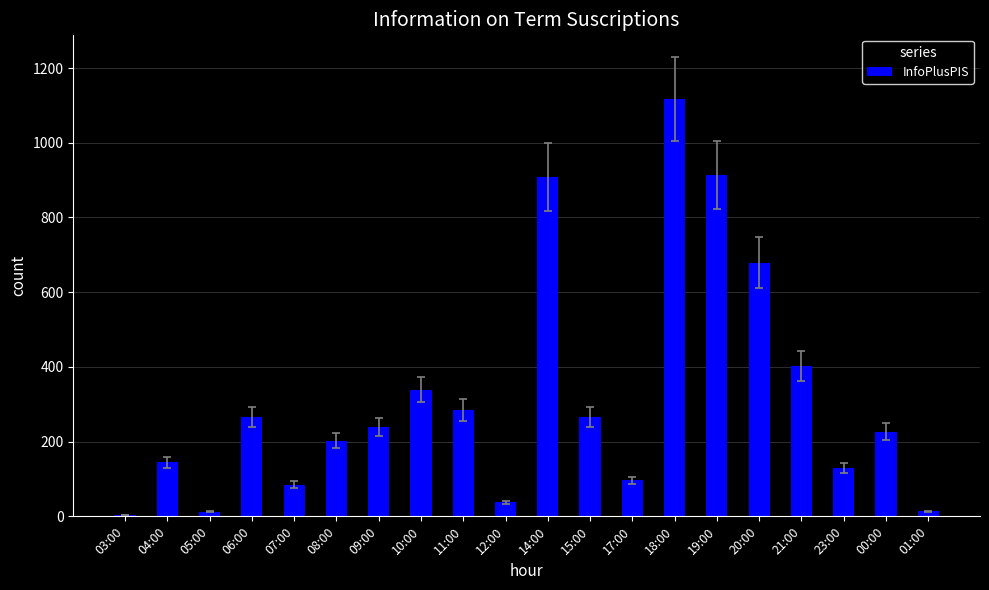

What is the greatest value displayed?

1117